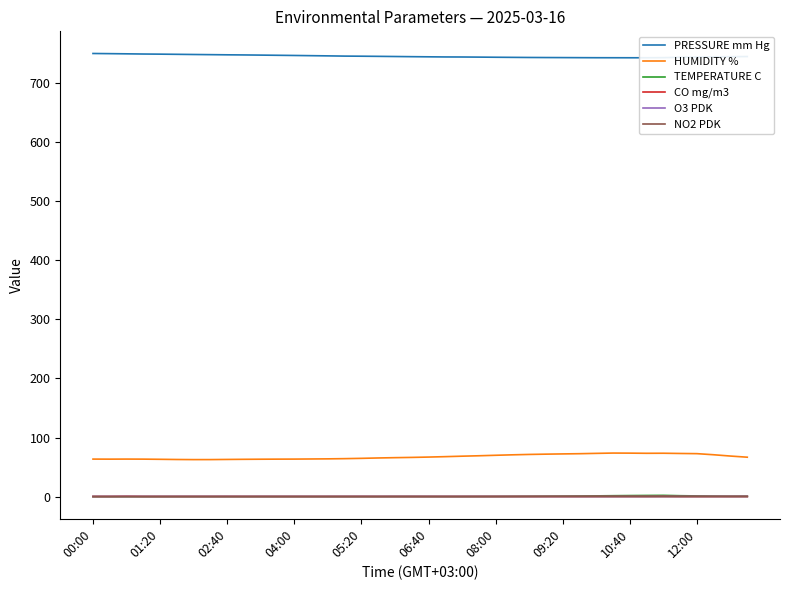

True or false: NO2 PDK and PRESSURE mm Hg intersect in this chart.

False